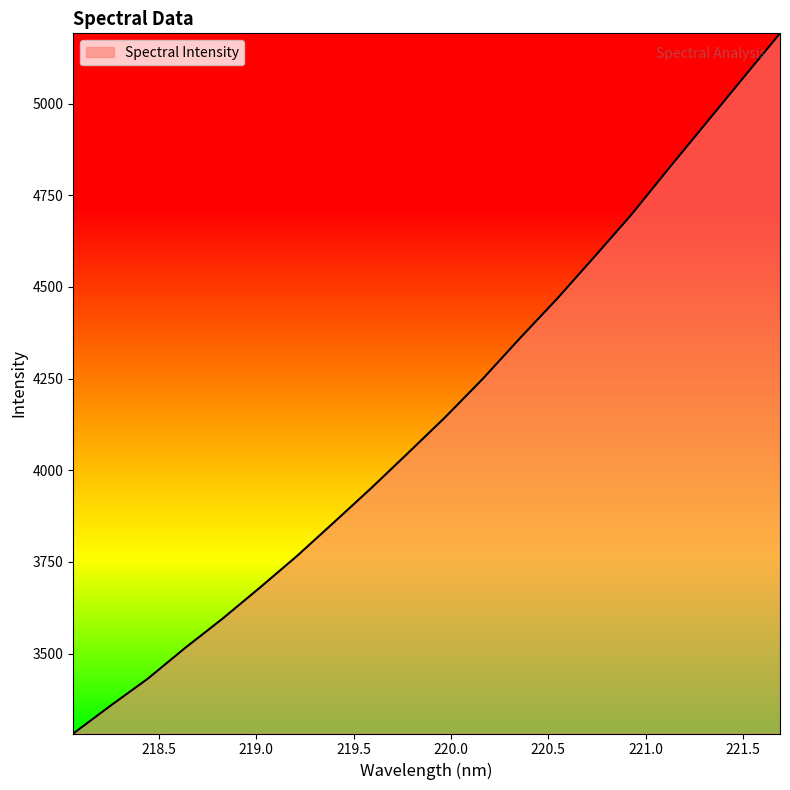

What is the minimum value shown in the chart?

3282.3